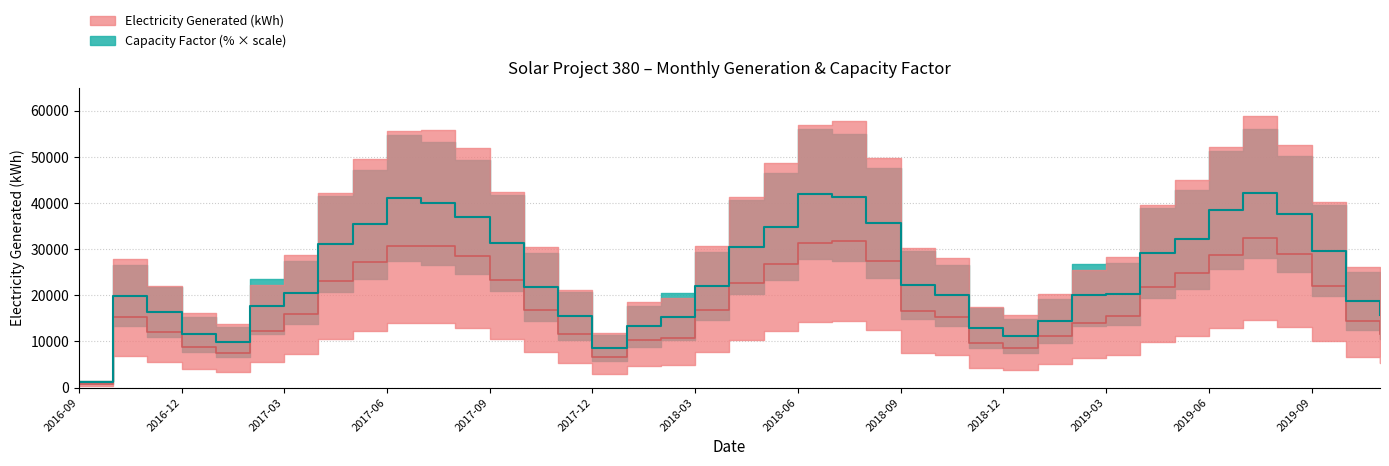

True or false: Capacity Factor and Electricity Generated cross at least once.

False